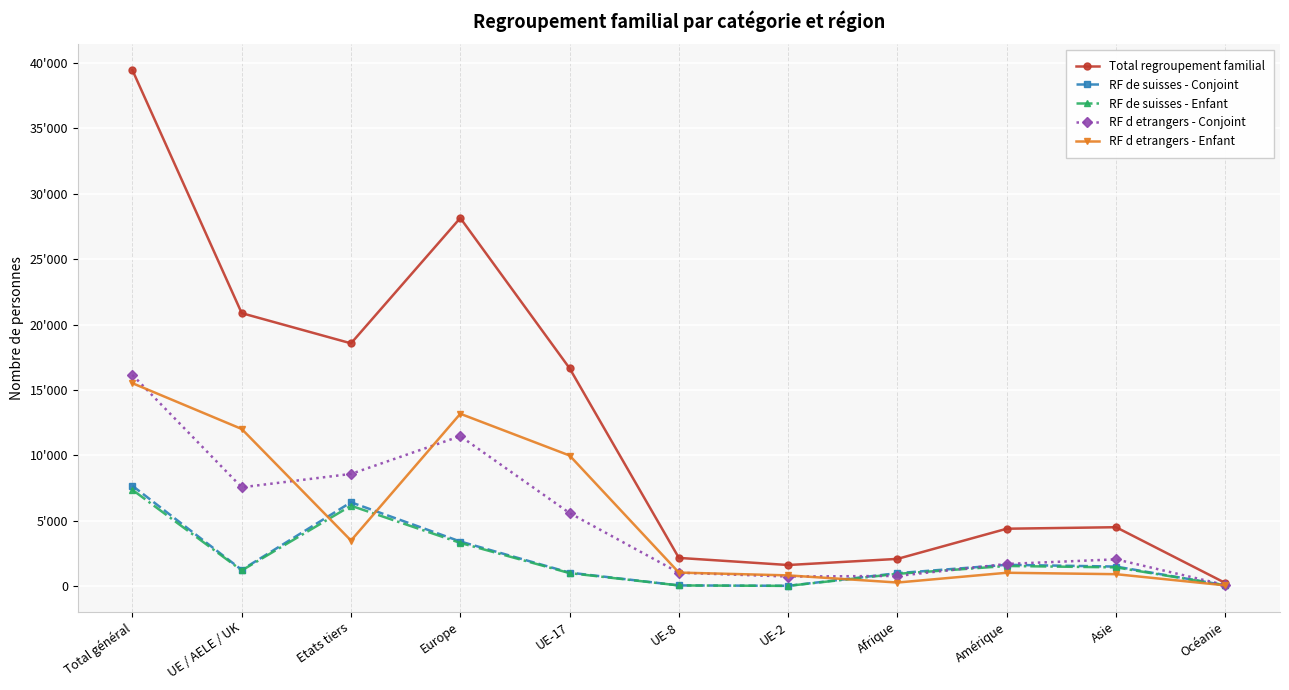

What is the total value across all series at Europe?

59533